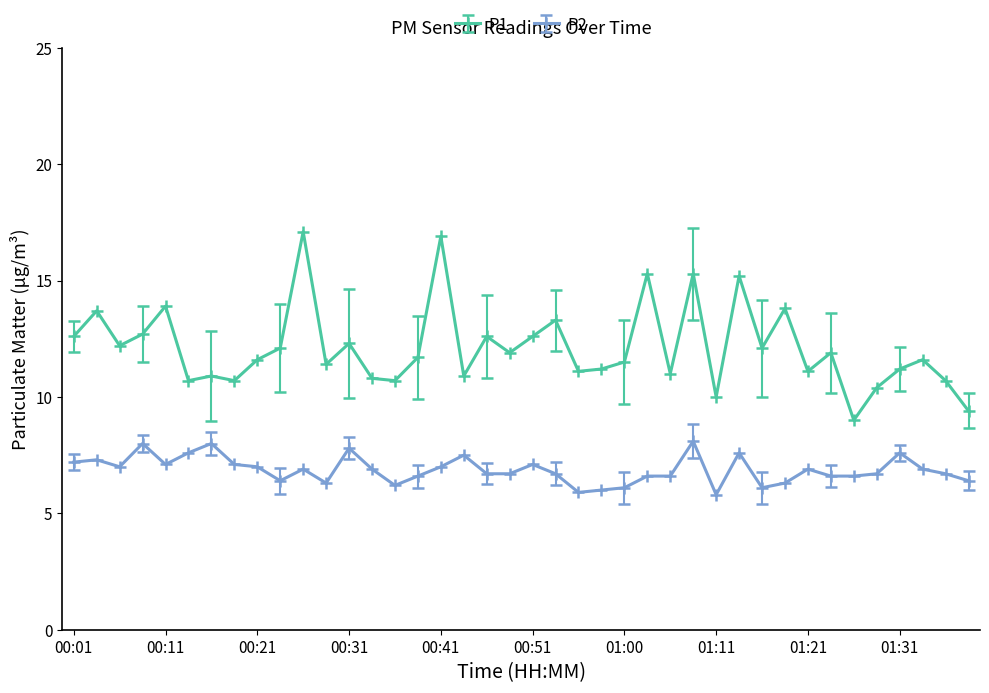

Which series has the widest spread of values?

P1